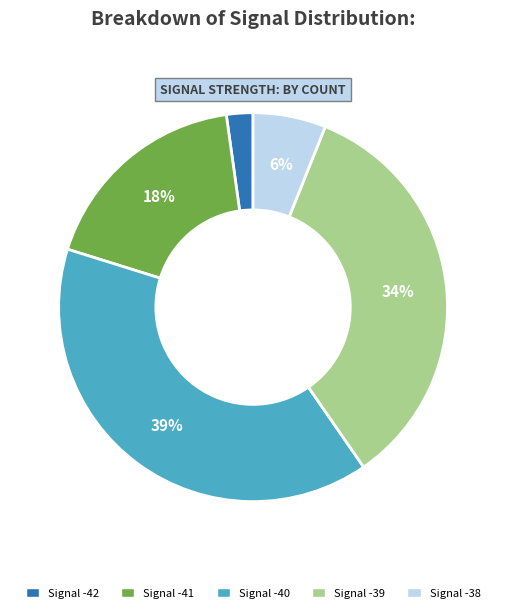

To the nearest percent, what is the average slice percentage?

20%